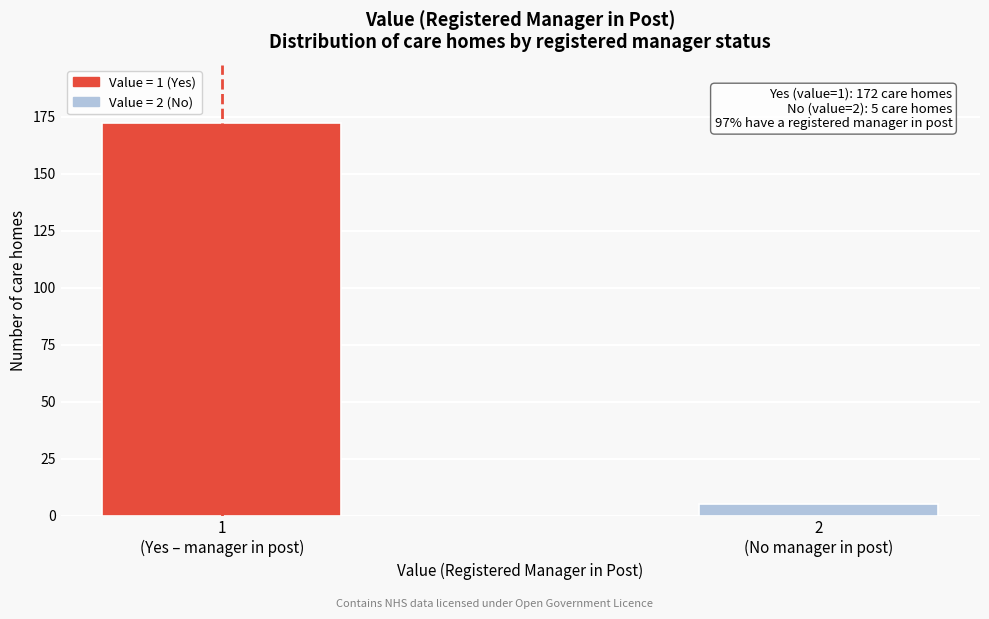

Reading left to right, transcribe all the data shown in this chart.

172	5